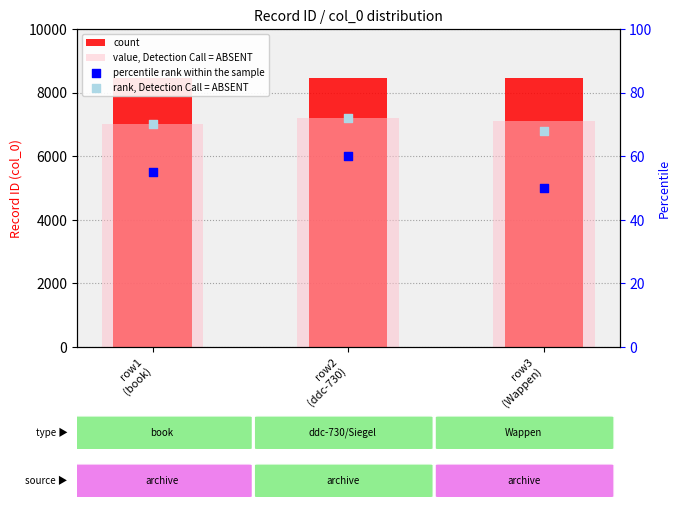

Which series has the largest Y range (max minus min)?

value, Detection Call = ABSENT